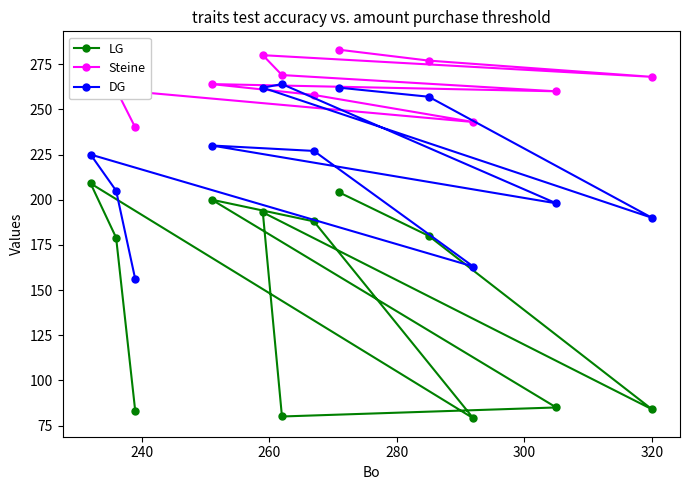

What is the value of the Steine point at the 9th from the left?

277